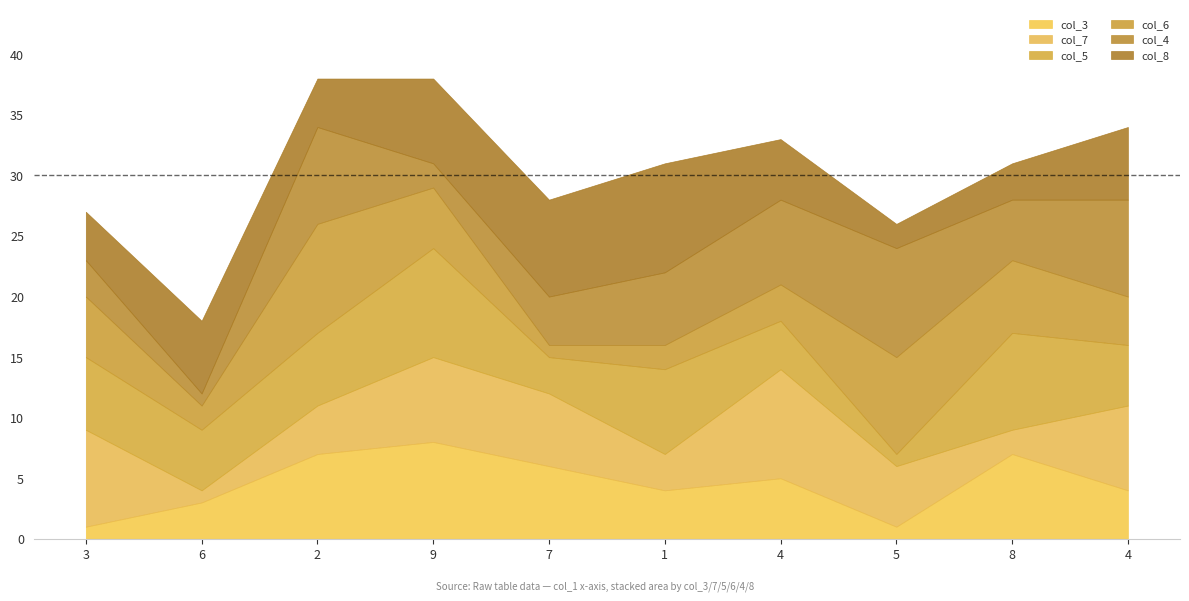

Is it true that col_4 equals 2 at 9?

True